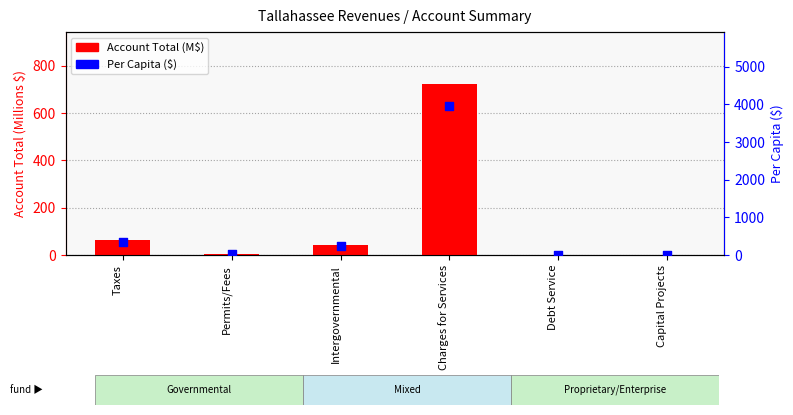

What are all the series names shown in the legend?

Account Total (M$), Per Capita ($)